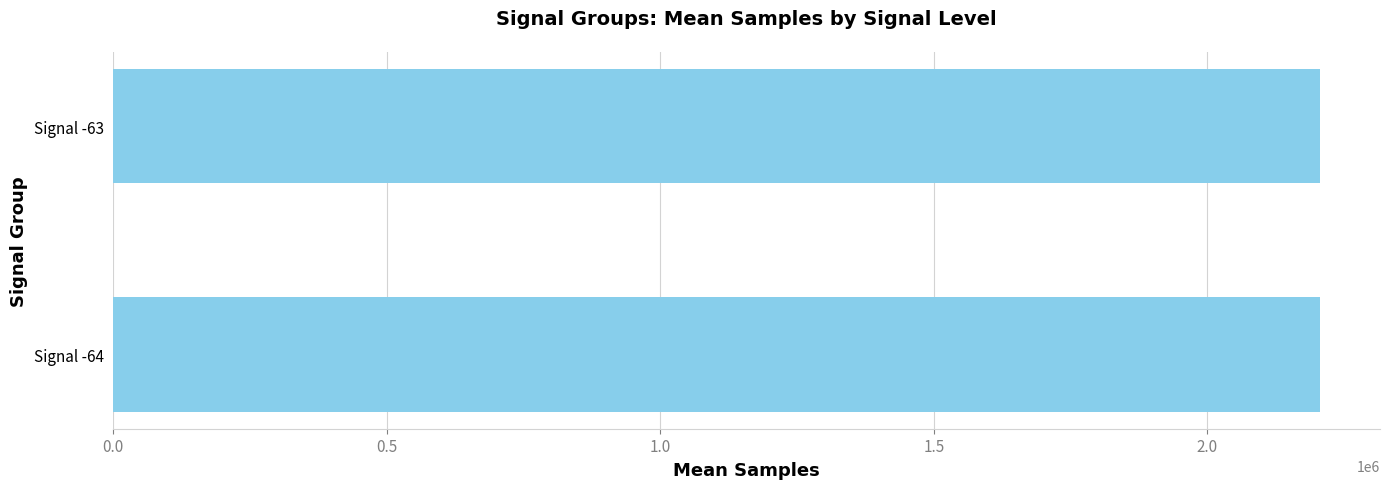

What is the smallest value displayed?

2205123.3